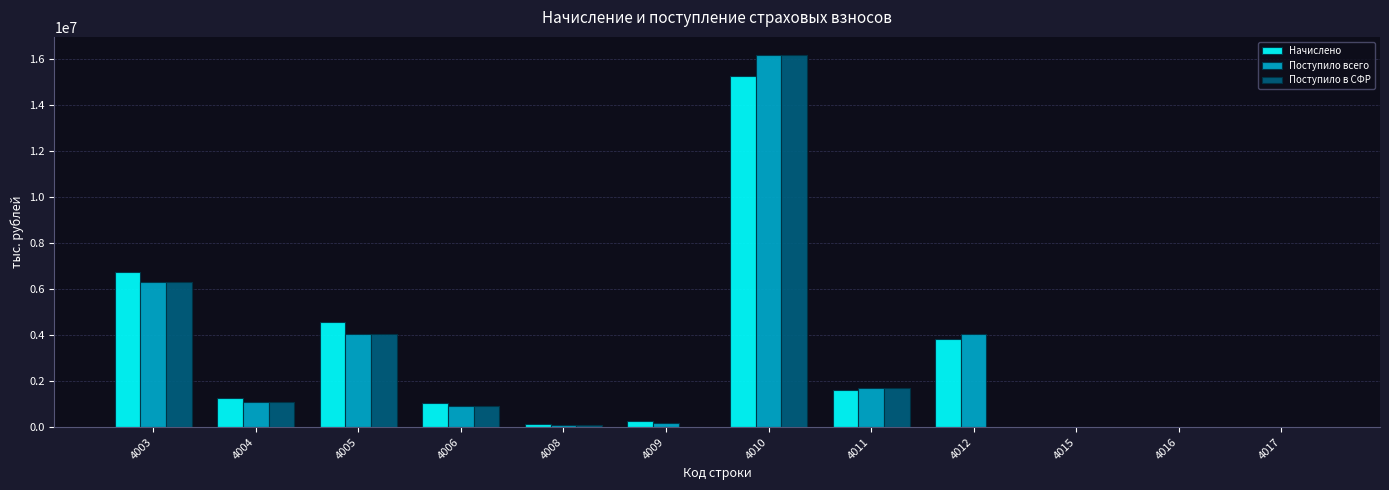

What is the greatest value displayed?

16167383